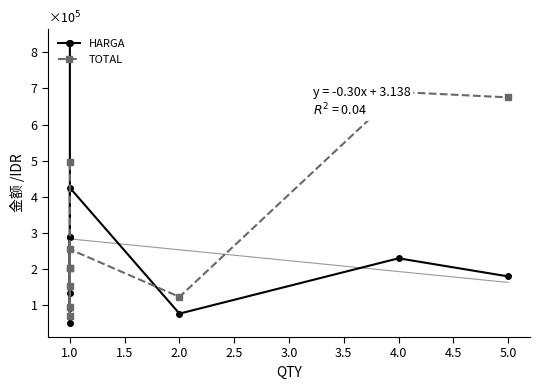

Count the number of categories in the chart.

10